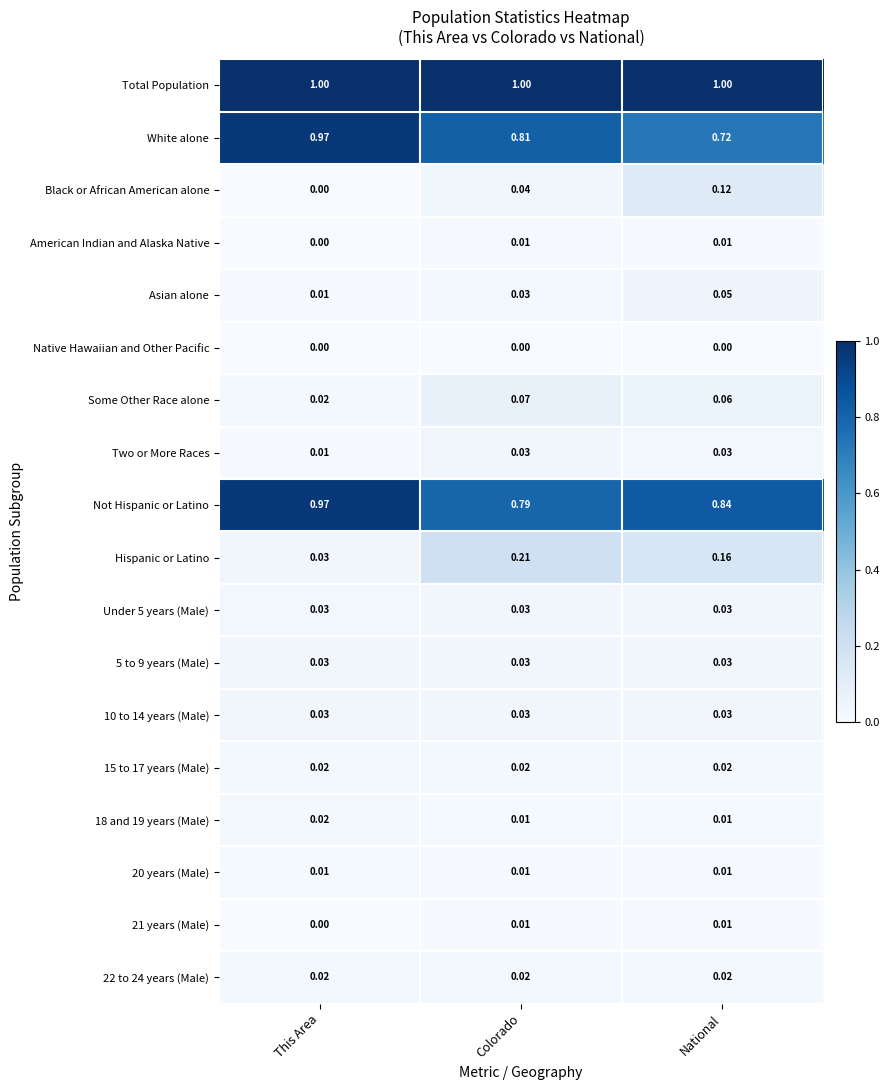

Is the value of Hispanic or Latino at Colorado greater than the value of Native Hawaiian and Other Pacific at Colorado?

Yes